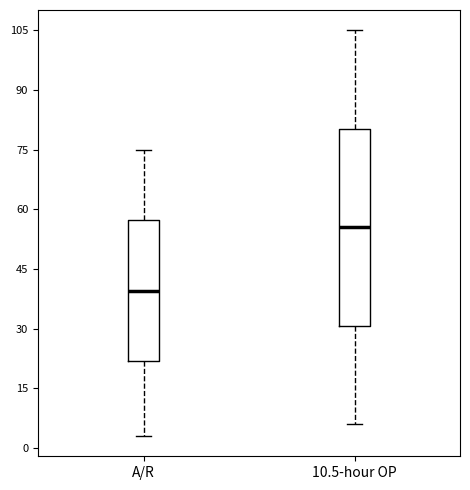

Where is the upper edge of the box for 10.5-hour OP on the y-axis? The values are not printed on the chart, so give them approximately, as read against the axis.

80